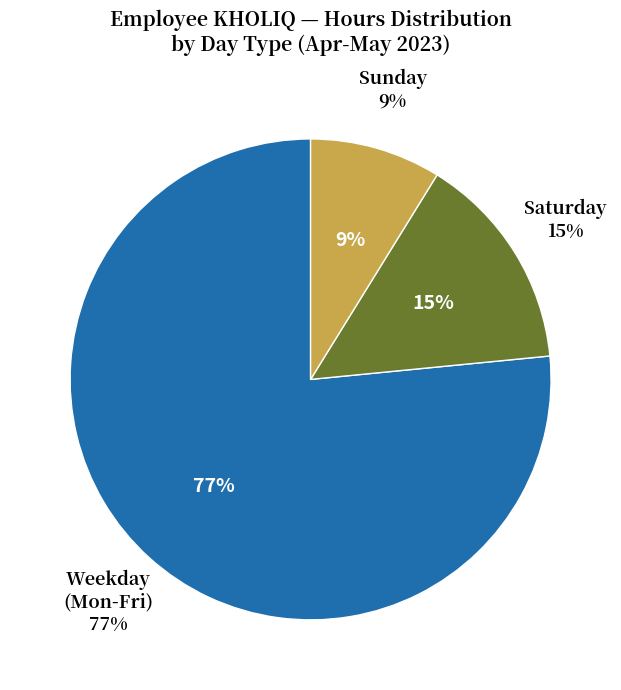

Is it true that Sat 20 is 9% of the pie?

False